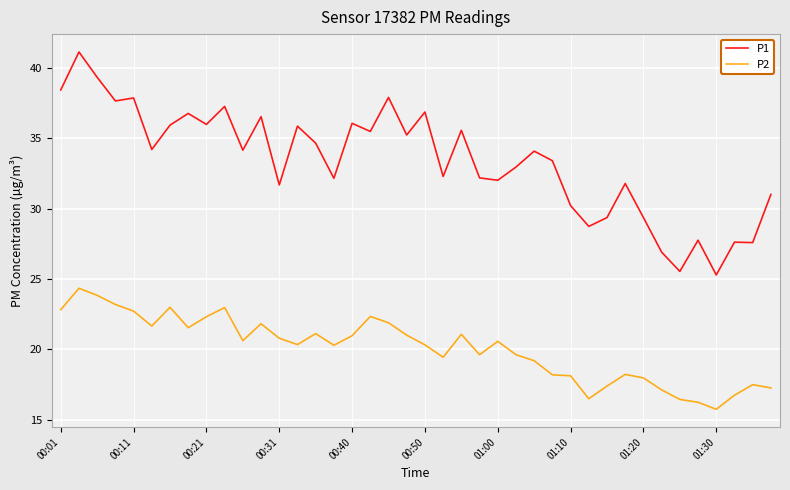

True or false: P1 and P2 cross at least once.

False